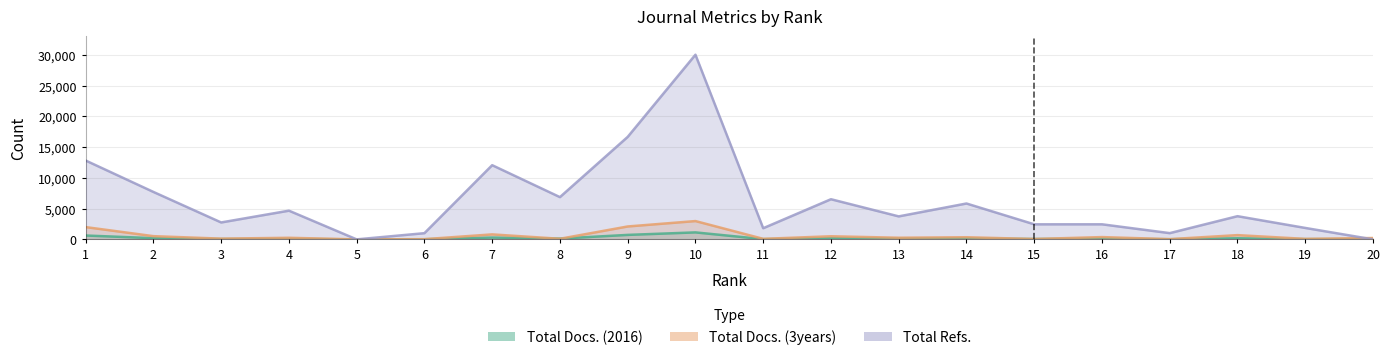

What is the value of the Total Refs. point at the 16th from the left?

2450